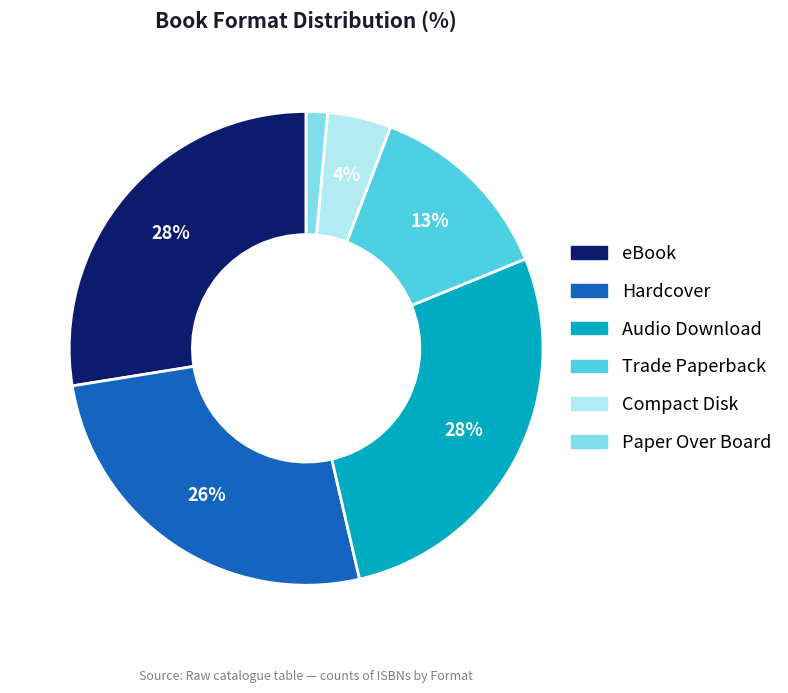

Does any single category account for the majority?

No